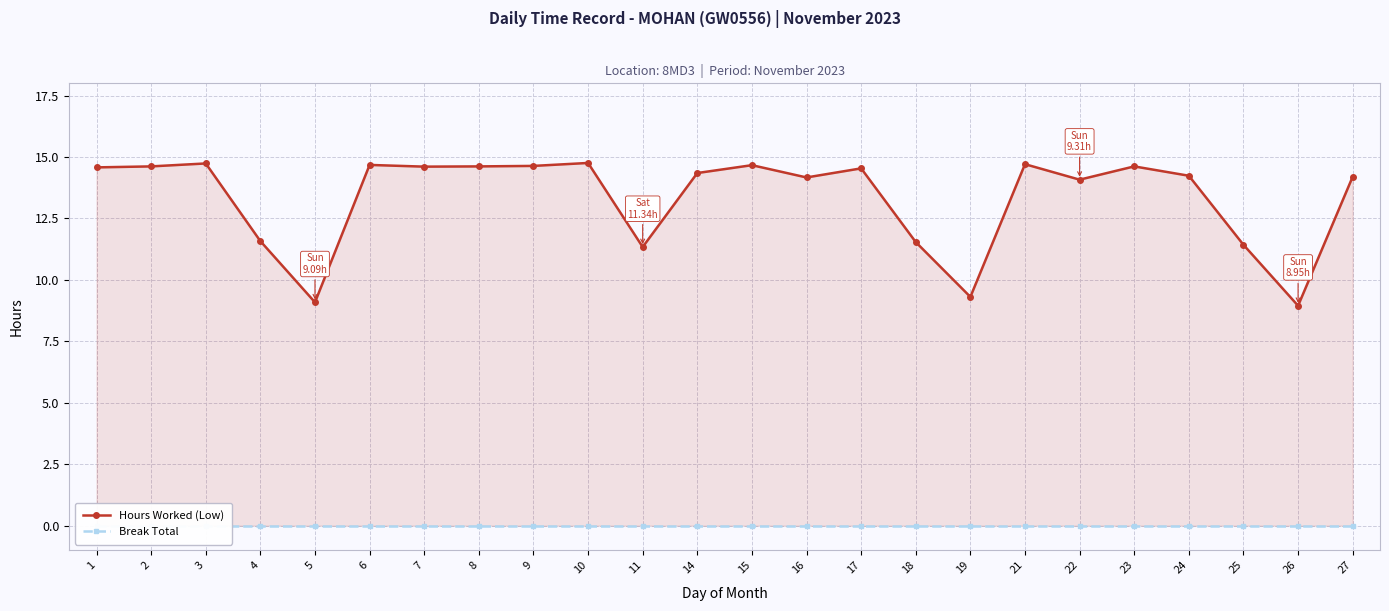

Where is Break Total nearest to the value 0?

1